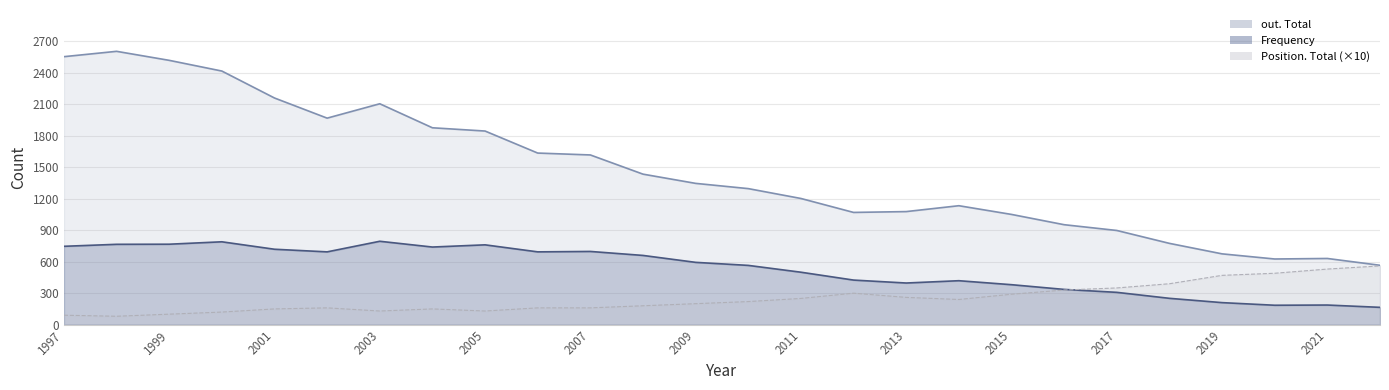

What is the sum of all out. Total line values?

38051